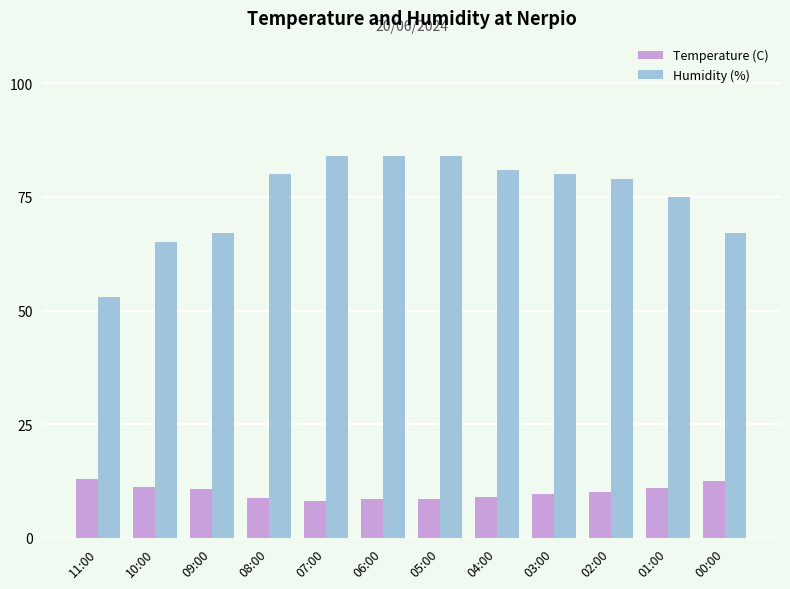

Rank the series by their maximum value, from highest to lowest.

Humidity (%), Temperature (C)